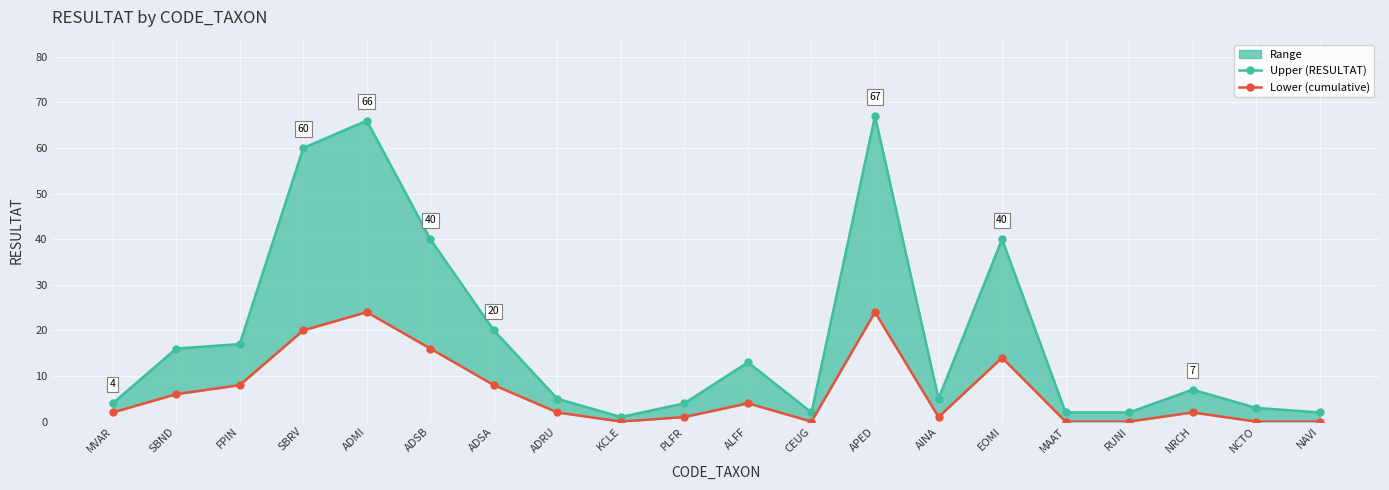

True or false: Upper (RESULTAT) and Lower (cumulative) cross at least once.

False